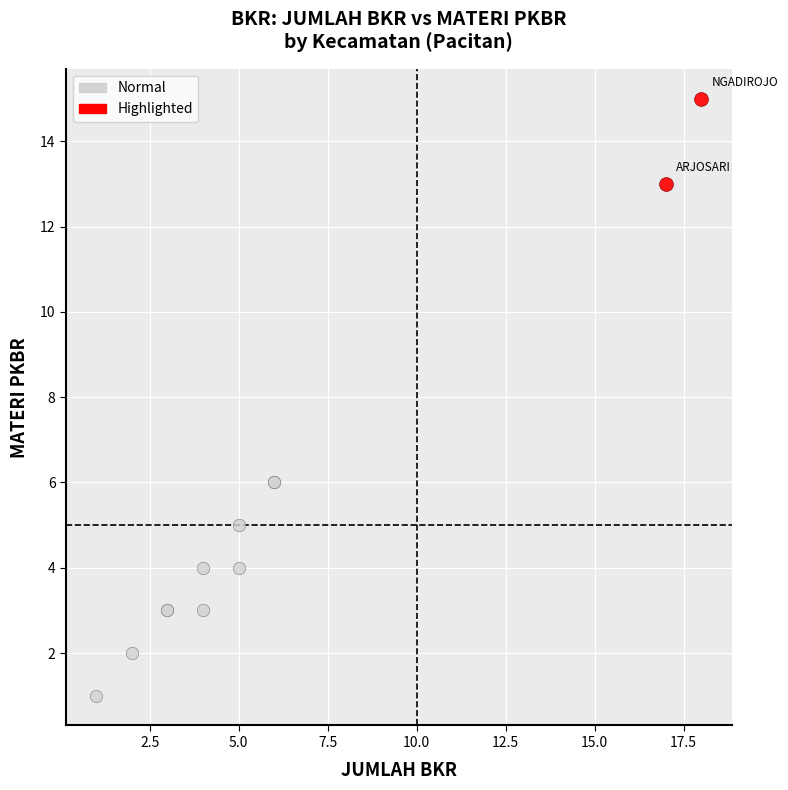

Which series contains the highest Y value?

Highlighted